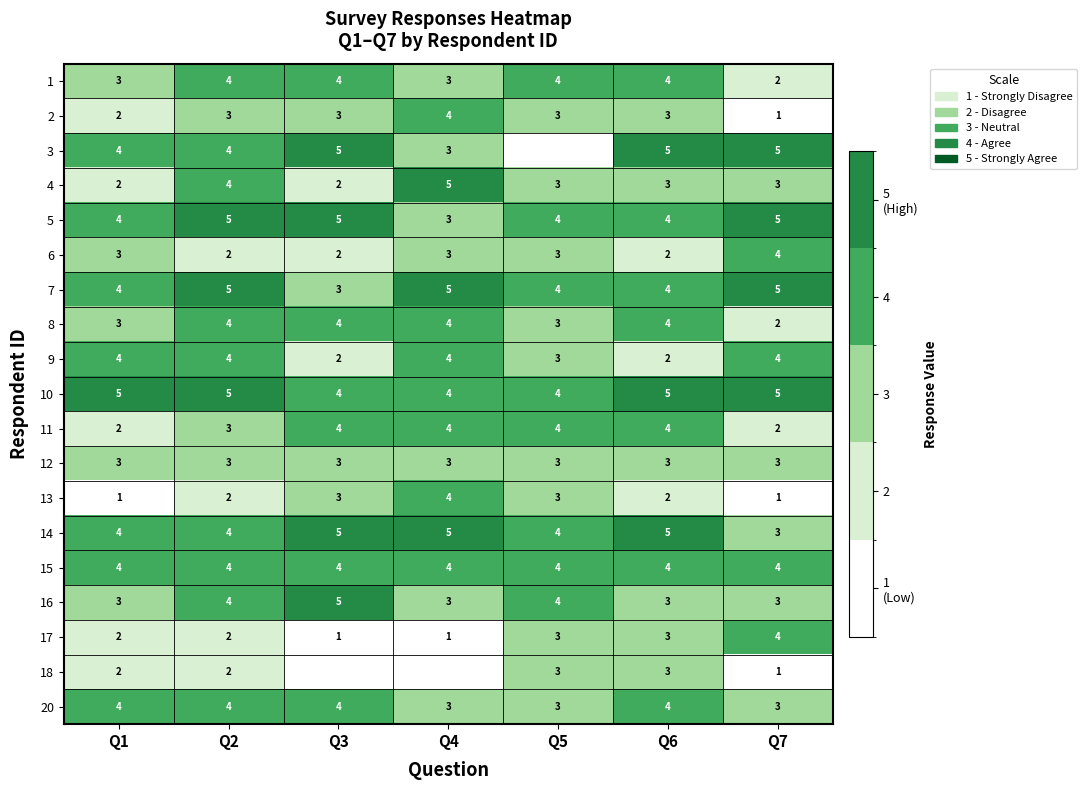

At which category is the sum across all series the highest?

Q2